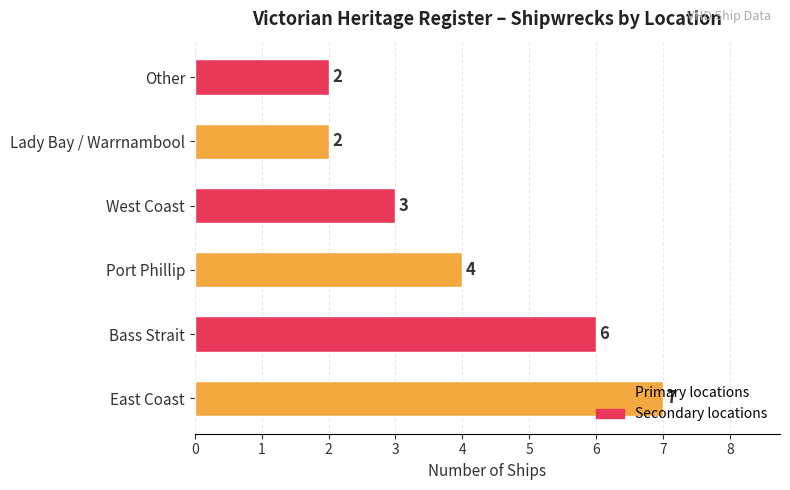

What is the approximate value at Port Phillip?

4